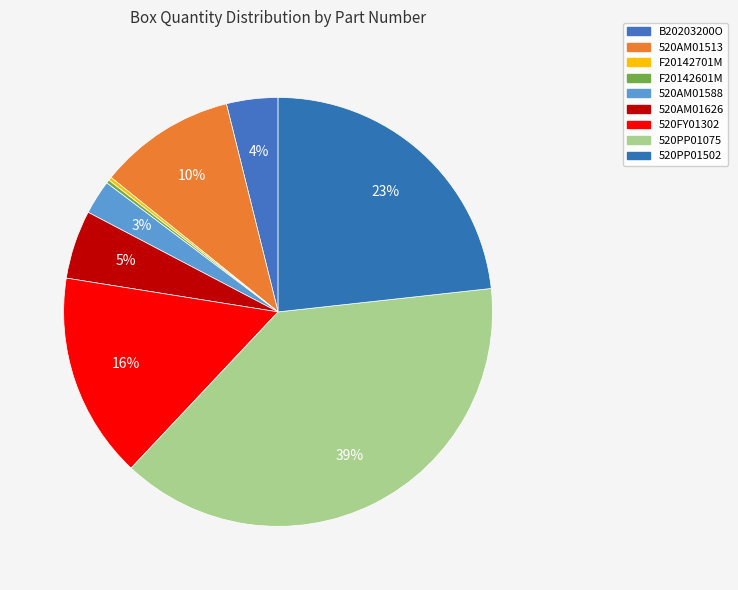

What portion of the pie excludes 520PP01502?

76.7%